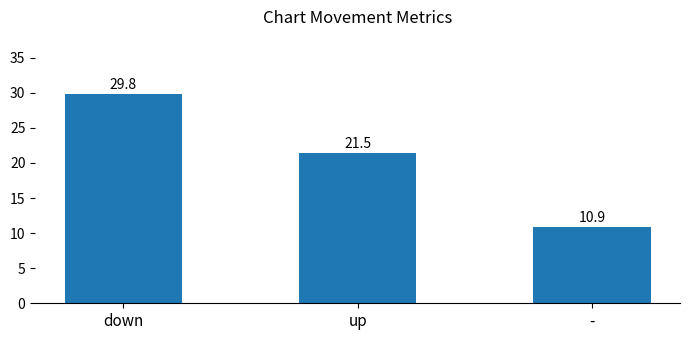

What is the ratio of the value at down to the value at up?

1.4